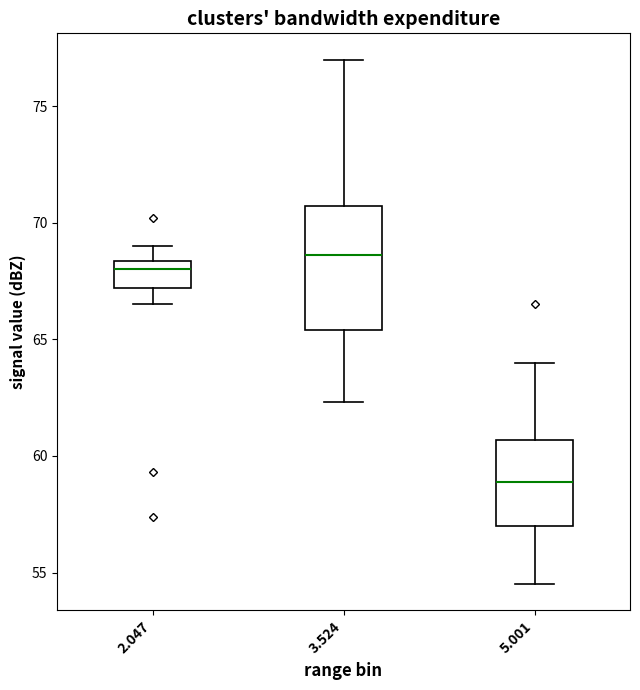

Where does the lower whisker of the box at x = 2.047 end on the y-axis? The values are not printed on the chart, so give them approximately, as read against the axis.

66.5